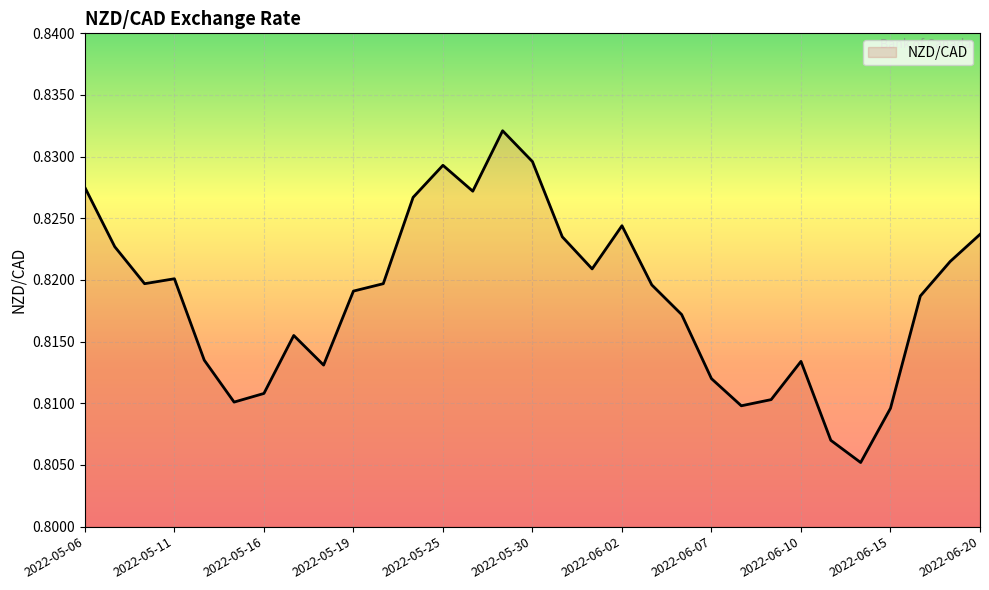

What is the average value?

0.8